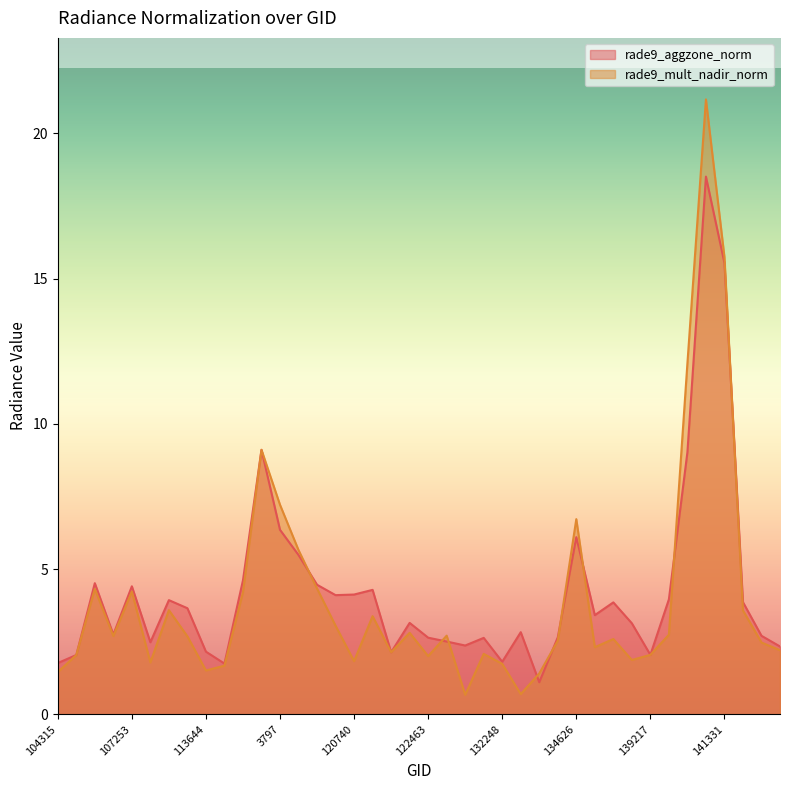

At which category does rade9_mult_nadir_norm reach its first local peak?

105602